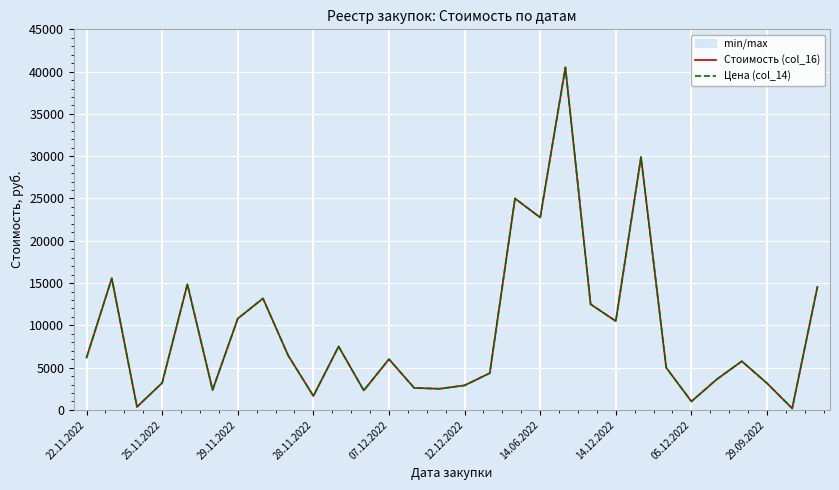

Reading right to left, what are all the values shown in this chart?

Стоимость (col_16): 14550.0	177.0	3150.0	5760.0	3600.0	1000.0	5000.0	29900.0	10500.0	12499.0	40500.0	22750.0	25000.0	4350.0	2900.0	2500.0	2600.0	6000.0	2300.0	7500.0	1642.2	6435.3	13182.0	10800.0	2352.0	14868.0	3200.0	360.0	15567.0	6200.0
Цена (col_14): 14550.0	177.0	3150.0	5760.0	3600.0	1000.0	5000.0	29900.0	10500.0	12499.0	40500.0	22750.0	25000.0	4350.0	2900.0	2500.0	2600.0	6000.0	2300.0	7500.0	1642.2	6435.3	13182.0	10800.0	2352.0	14868.0	3200.0	360.0	15567.0	6200.0